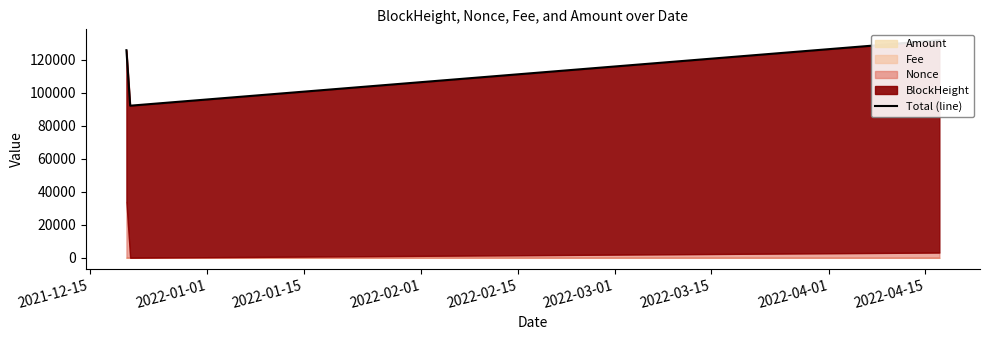

Does the chart display data point markers on the line(s)?

No